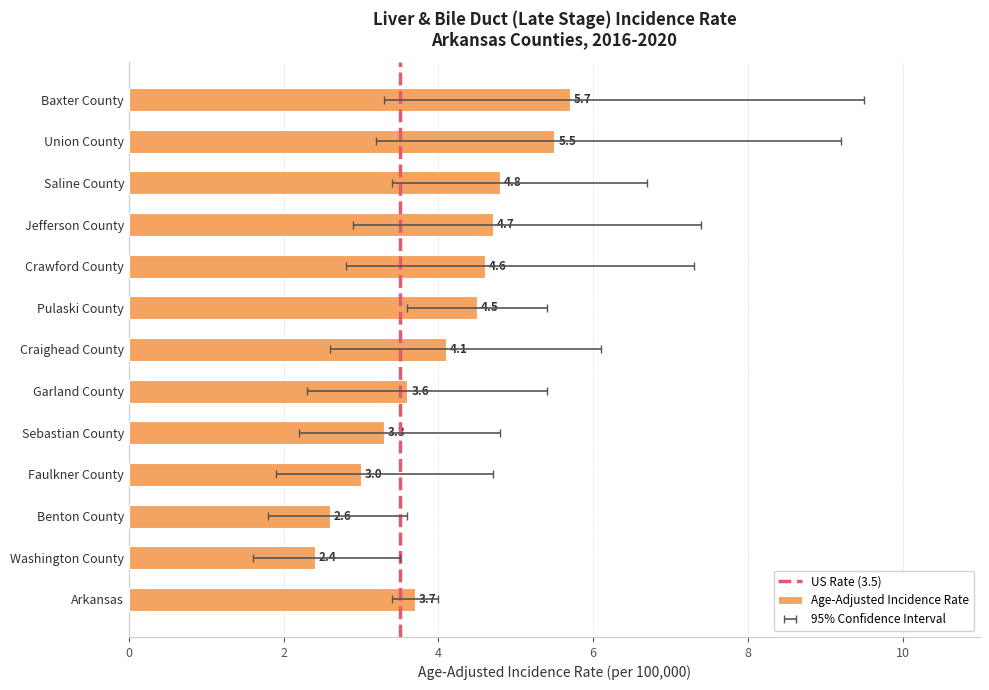

Reading left to right, list all the values displayed in this chart.

Age-Adjusted Incidence Rate: 3.7	2.4	2.6	3.0	3.3	3.6	4.1	4.5	4.6	4.7	4.8	5.5	5.7
Lower 95% CI: 3.4	1.6	1.8	1.9	2.2	2.3	2.6	3.6	2.8	2.9	3.4	3.2	3.3
Upper 95% CI: 4.0	3.5	3.6	4.7	4.8	5.4	6.1	5.4	7.3	7.4	6.7	9.2	9.5